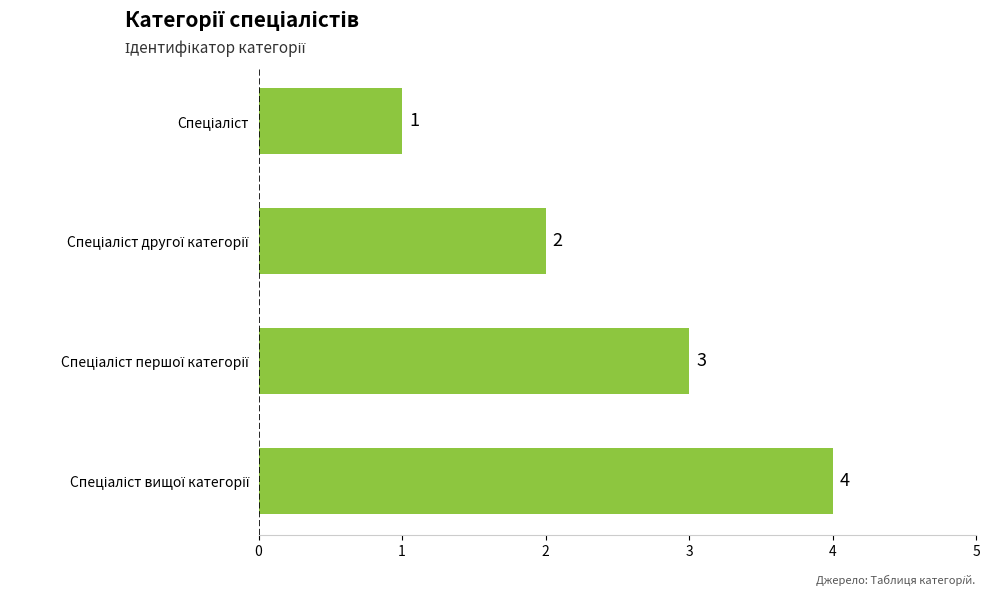

How many values are below 3?

2